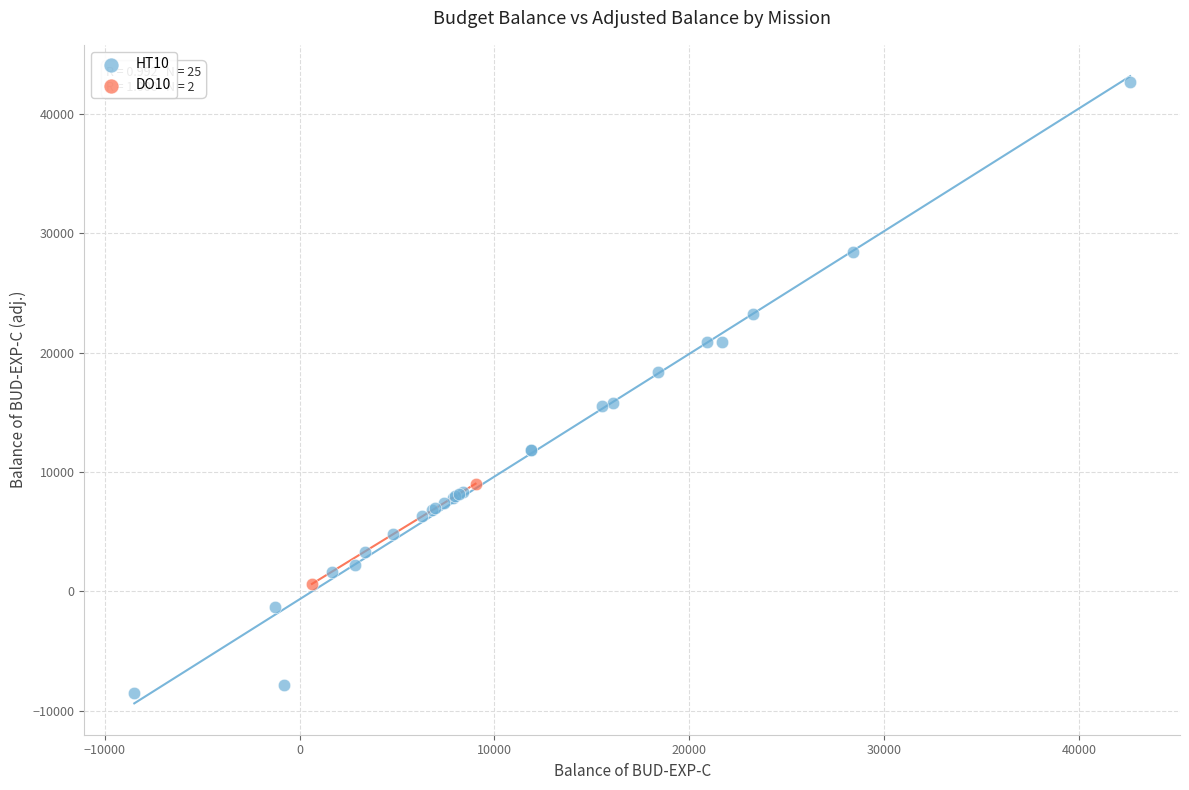

What are all the series names shown in the legend?

HT10, DO10